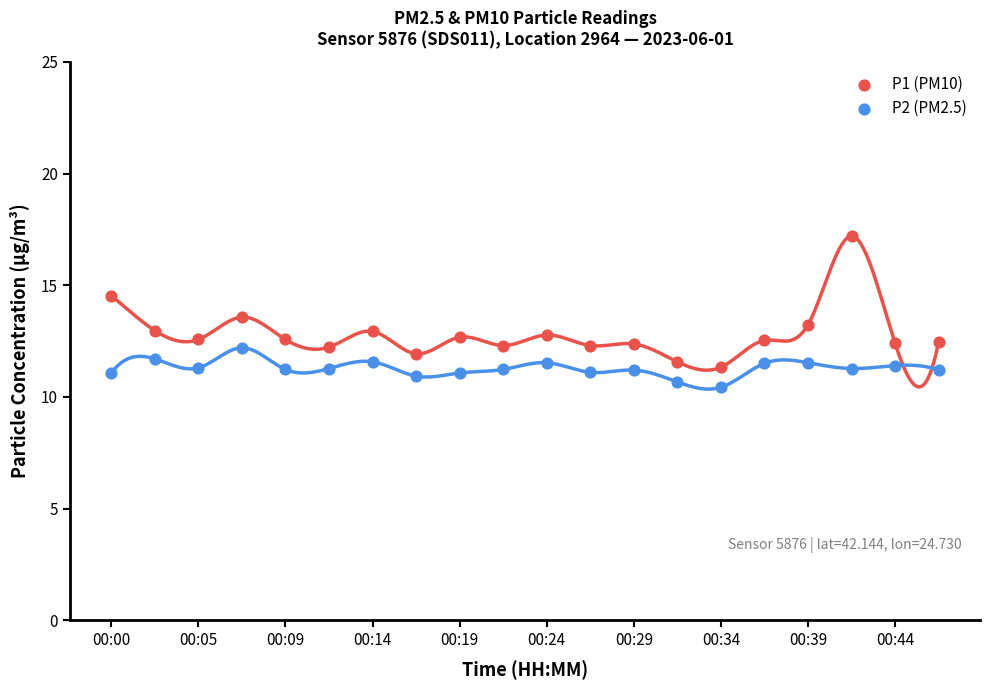

Which series contains the lowest Y value?

P2 (PM2.5)